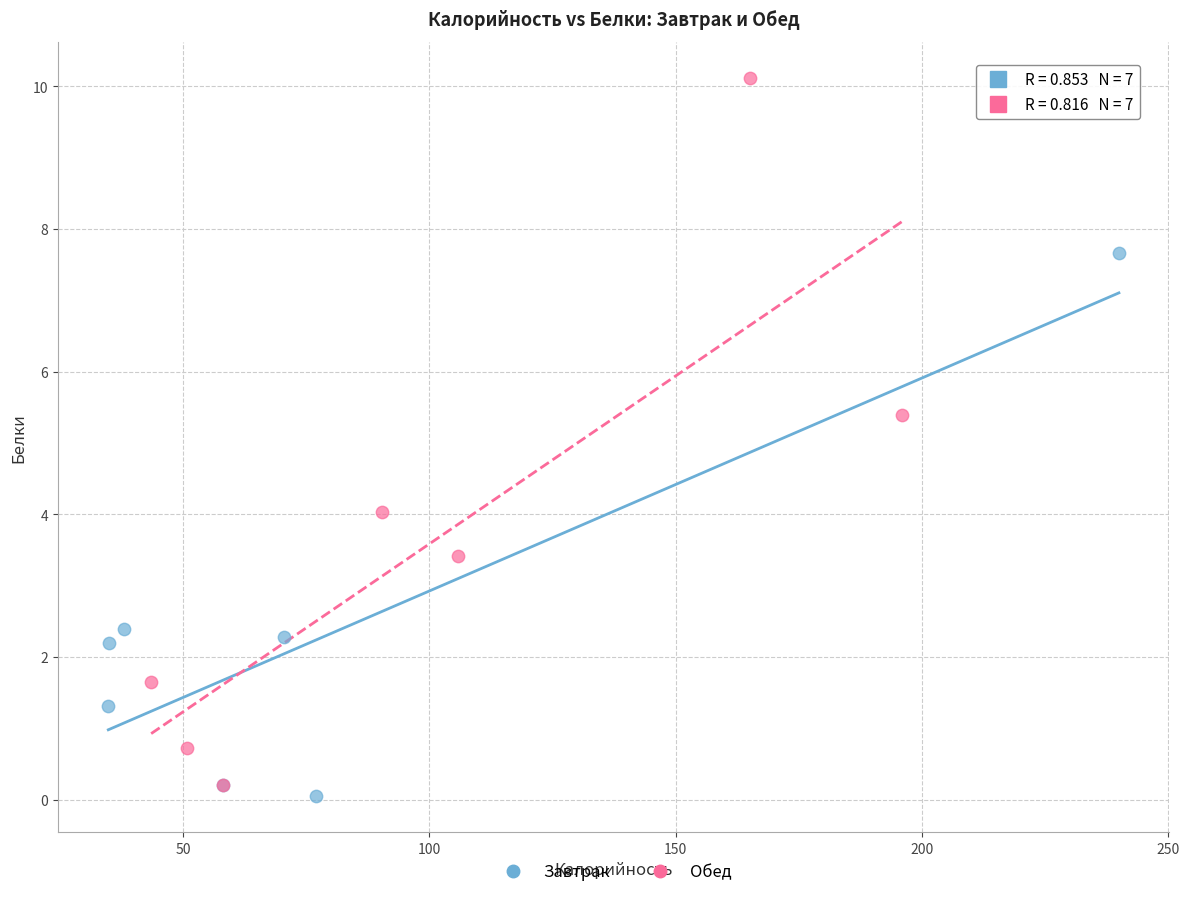

Which series has the widest spread of Y values?

Обед